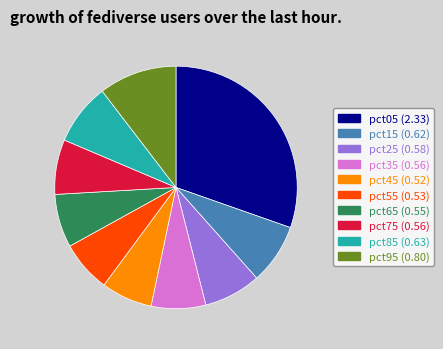

Is it true that pct45 is 7% of the pie?

True